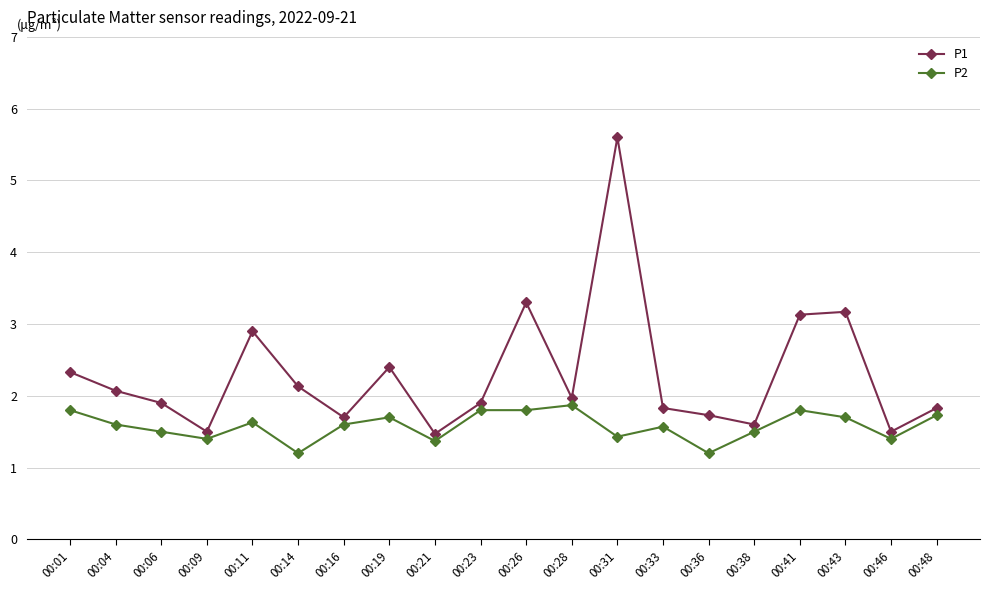

Which series changed the most between 00:23 and 00:43?

P1